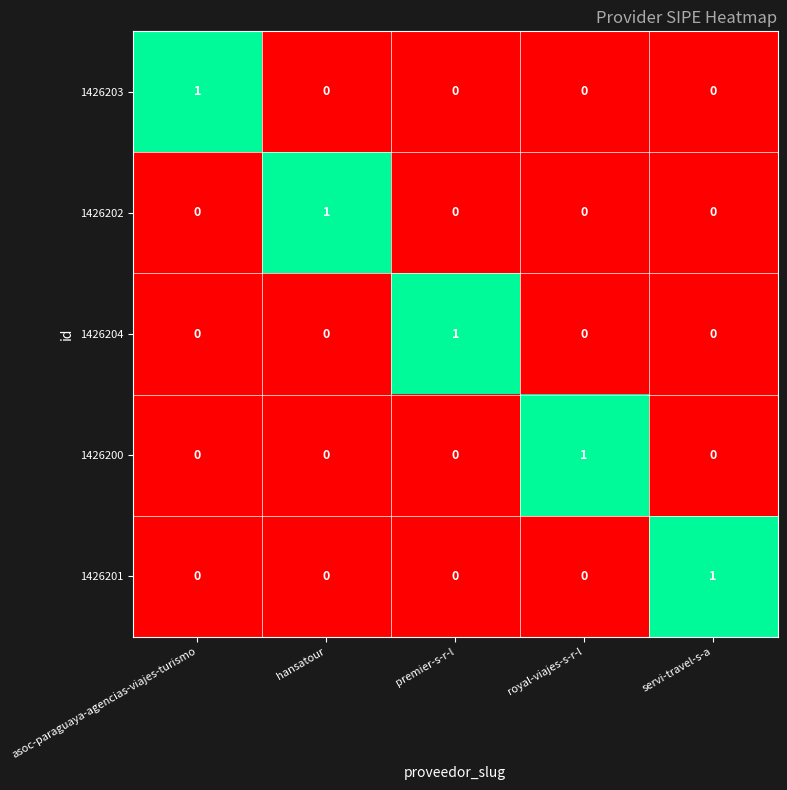

The 1426201 series shows 0 at royal-viajes-s-r-l. True or false?

True